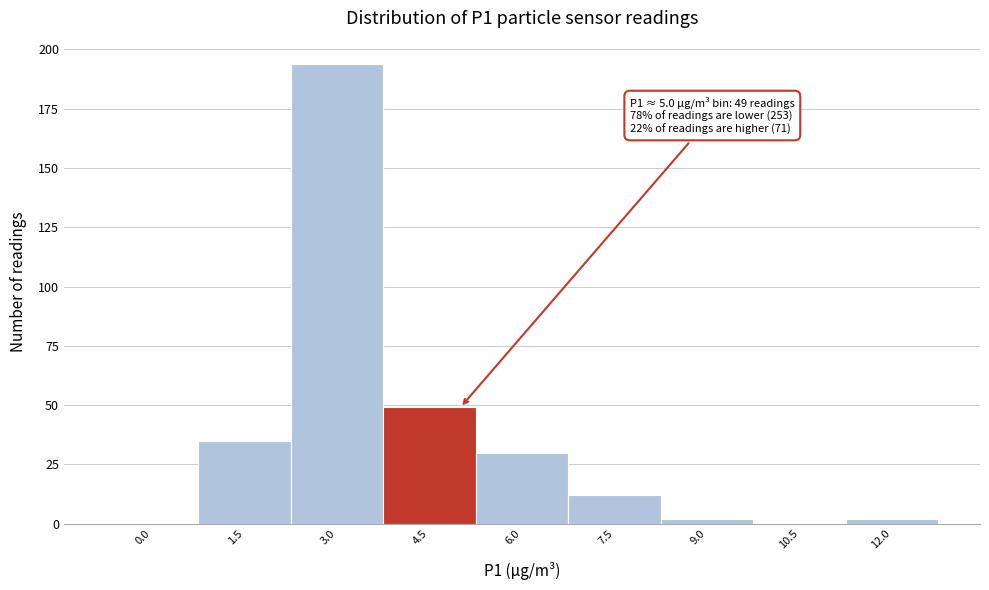

Reading left to right, list all the values displayed in this chart.

0.0=0	1.5=35	3.0=194	4.5=49	6.0=30	7.5=12	9.0=2	10.5=0	12.0=2